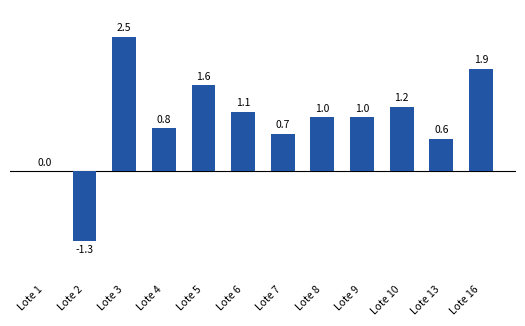

Is it true that the value at Lote 13 is 0.4?

False